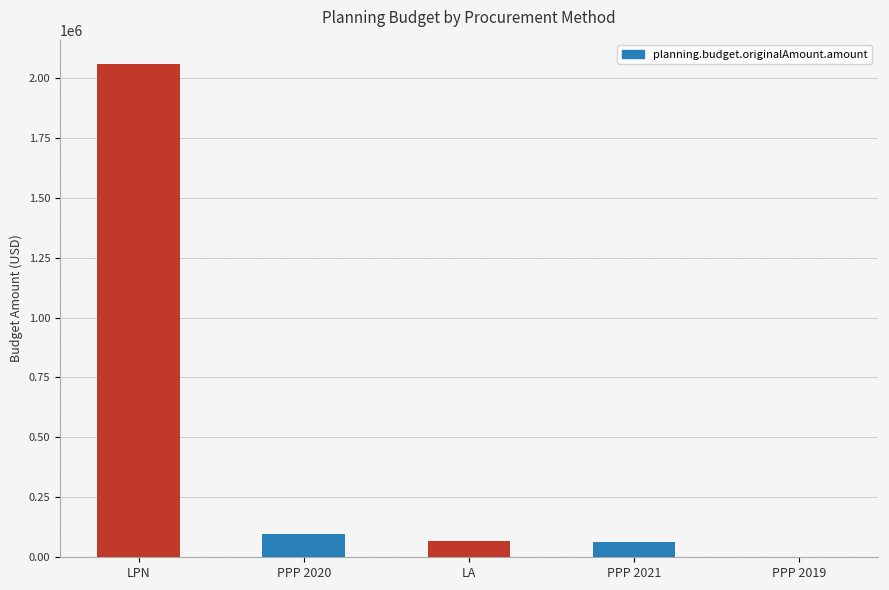

What is the approximate value at PPP 2021, to the nearest 100?

65000